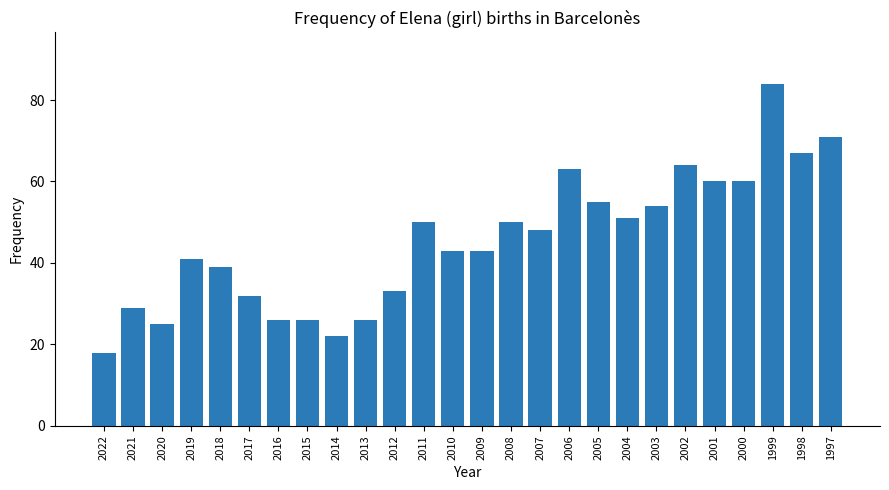

Which has a higher value, 2002 or 2009?

2002